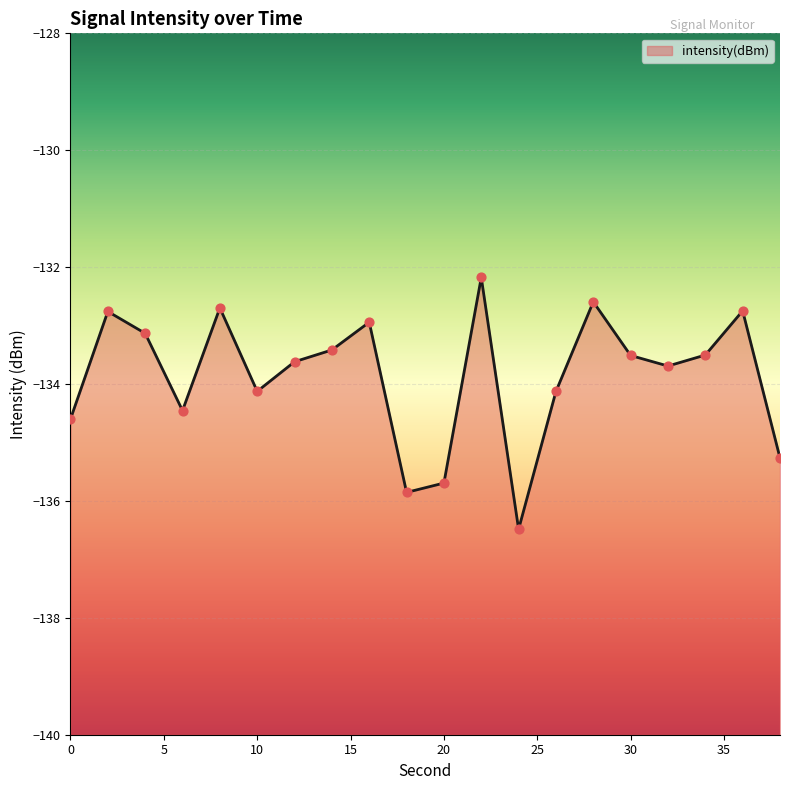

Between 30 and 24, which is larger?

30